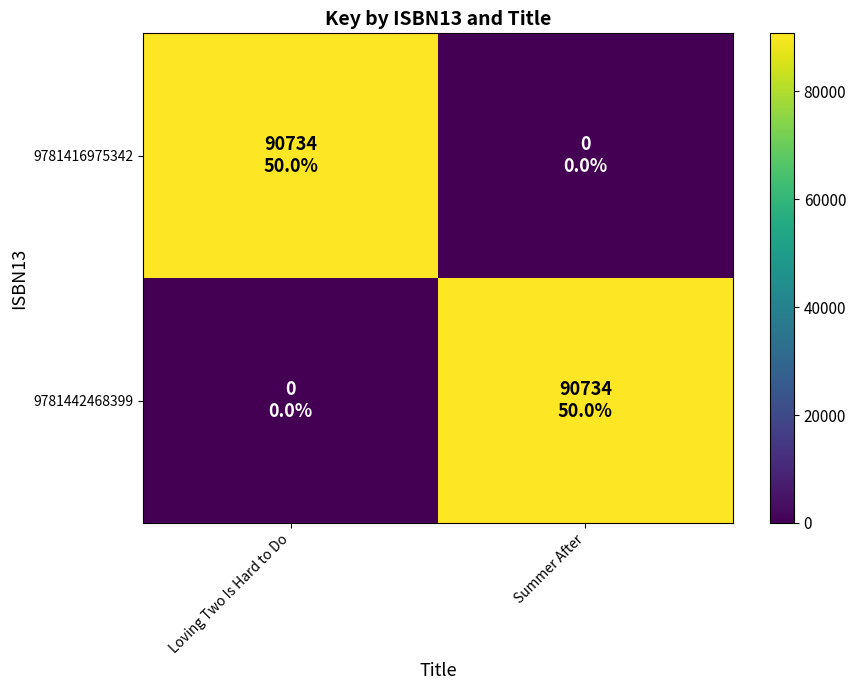

At Summer After, list the series in order from largest to smallest.

9781442468399, 9781416975342